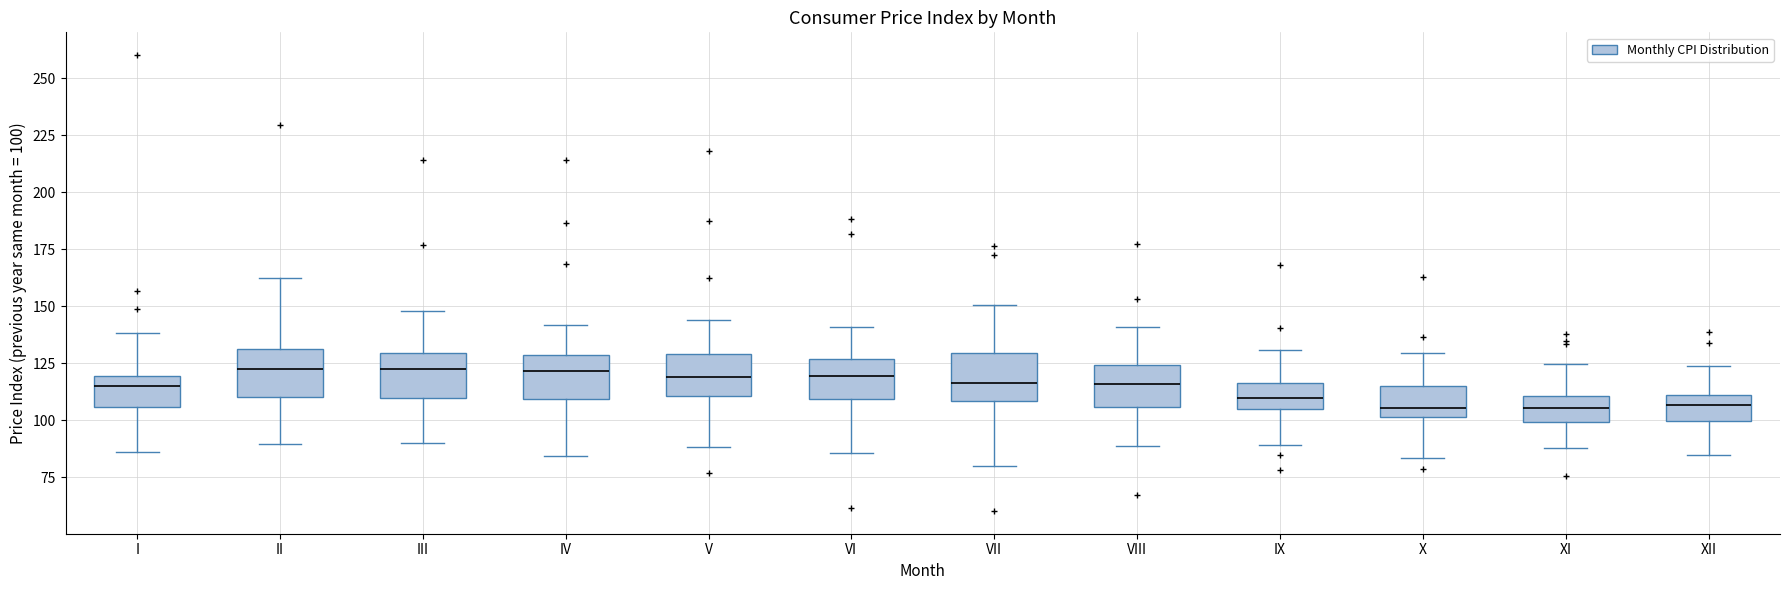

Reading left to right, transcribe this box plot: for each box, give where its median line is, the range the box spans, and where its two whiskers end, as read against the y-axis. The values are not printed on the chart, so give them approximately, as read against the axis.

I: median 115, box 105 to 120, whiskers 85 to 140
II: median 120, box 110 to 130, whiskers 90 to 165
III: median 125, box 110 to 130, whiskers 90 to 150
IV: median 120, box 110 to 130, whiskers 85 to 140
V: median 120, box 110 to 130, whiskers 90 to 145
VI: median 120, box 110 to 125, whiskers 85 to 140
VII: median 115, box 110 to 130, whiskers 80 to 150
VIII: median 115, box 105 to 125, whiskers 90 to 140
IX: median 110, box 105 to 115, whiskers 90 to 130
X: median 105, box 100 to 115, whiskers 85 to 130
XI: median 105, box 100 to 110, whiskers 90 to 125
XII: median 105, box 100 to 110, whiskers 85 to 125